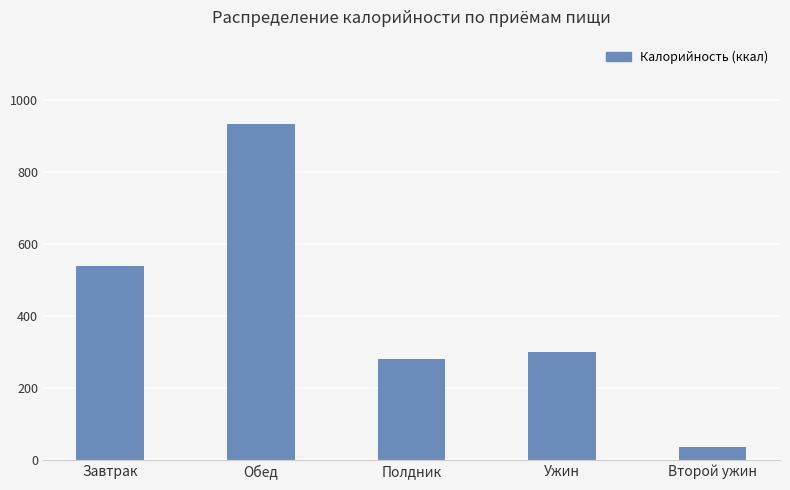

What is the value of the 4th bar from the left?

300.5